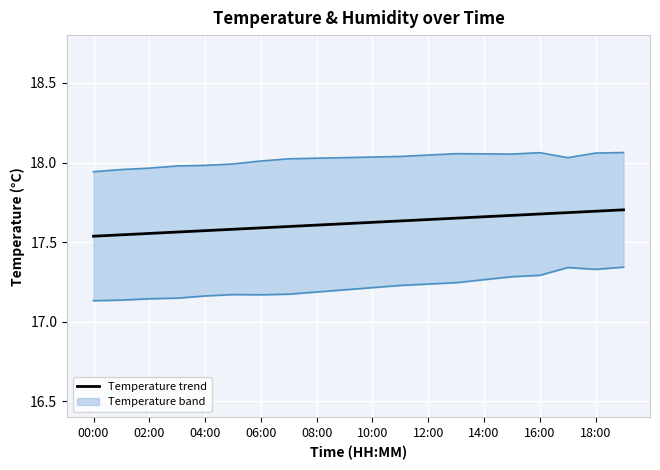

What is the difference between the second highest and minimum values in the Humidity (upper) series?

0.1